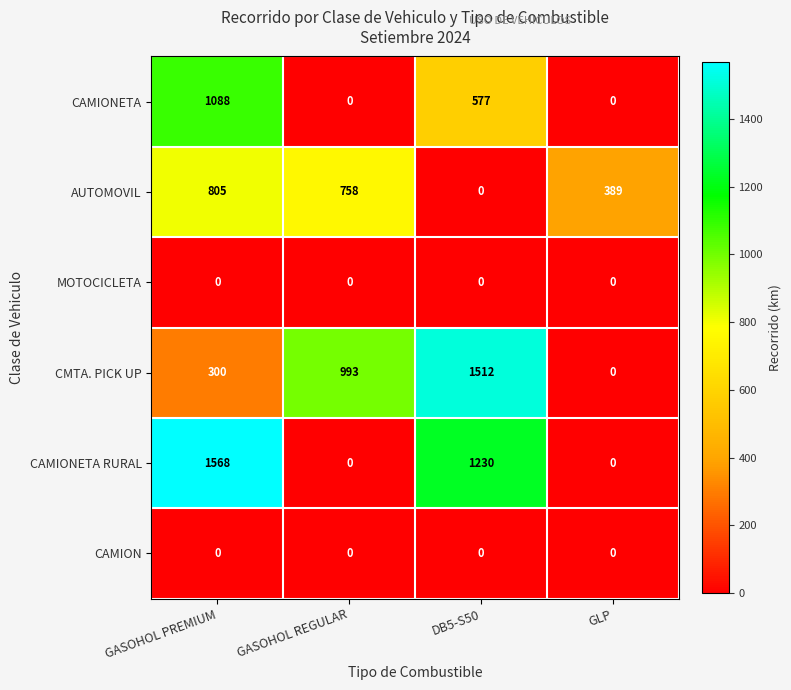

Is the value of CAMIONETA at GASOHOL PREMIUM greater than the value of CMTA. PICK UP at GASOHOL REGULAR?

Yes